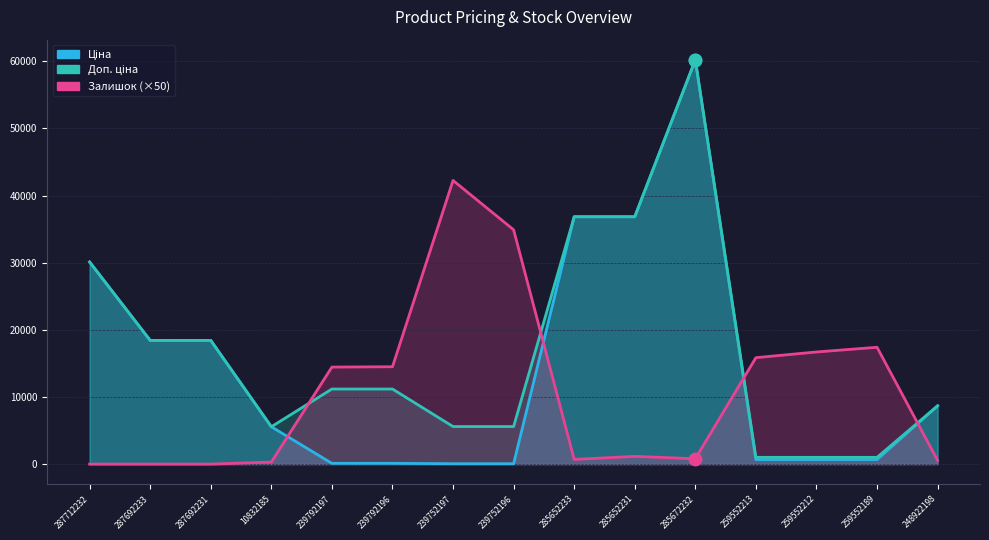

At which category is the sum across all series the highest?

285672232